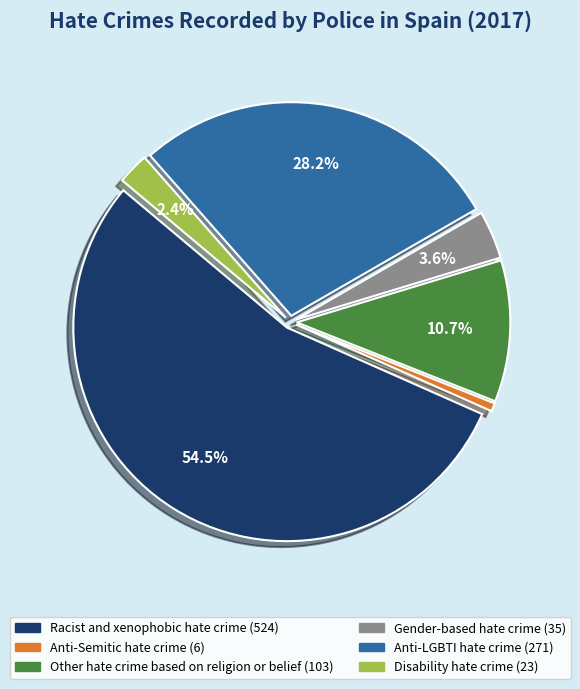

Which has a higher value, Anti-Semitic hate crime or Other hate crime based on religion or belief?

Other hate crime based on religion or belief